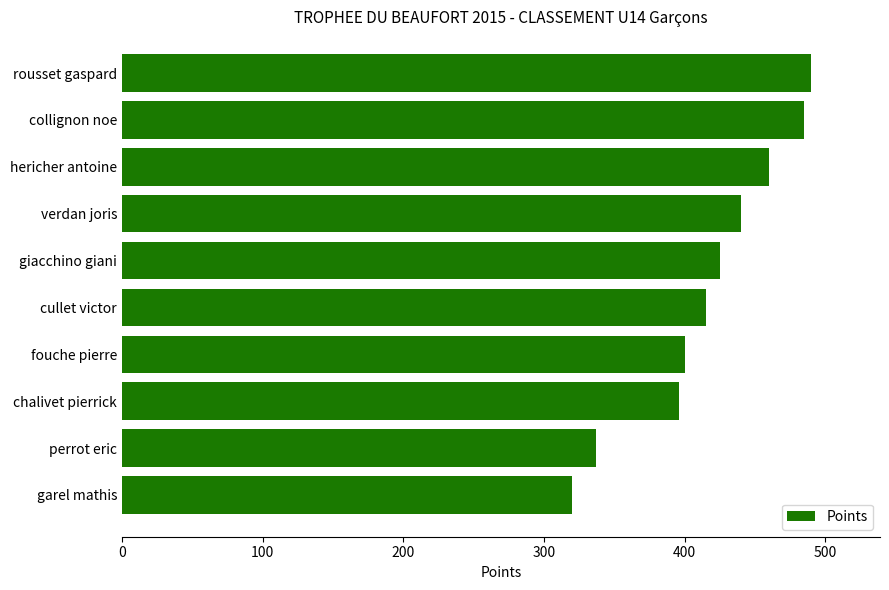

Between perrot eric and fouche pierre, which is larger?

fouche pierre